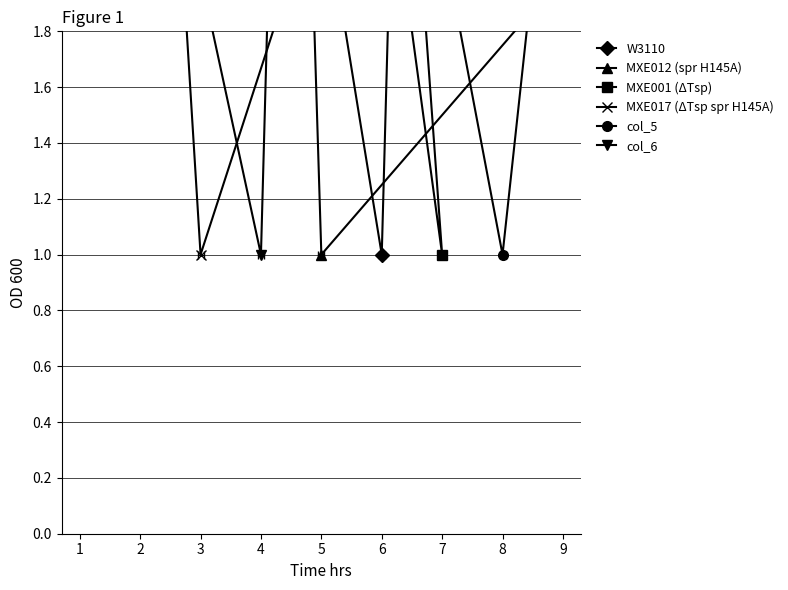

Is the value of MXE012 (spr H145A) at 2 greater than the value of MXE001 (ΔTsp) at 5?

No